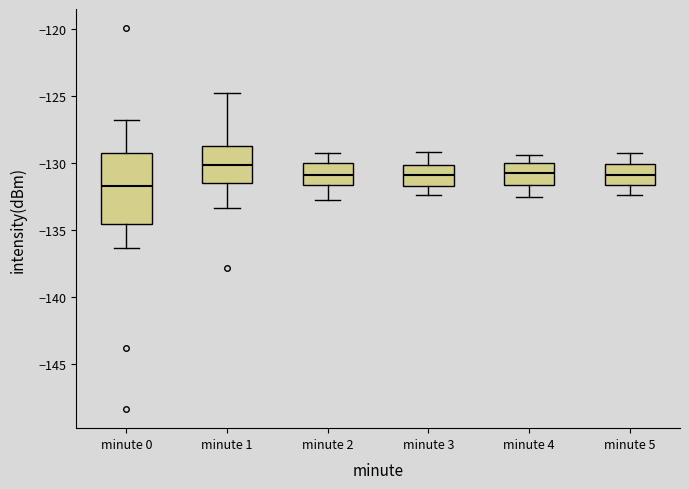

Where does the lower whisker of the box for minute 2 end on the y-axis? The values are not printed on the chart, so give them approximately, as read against the axis.

-133.0